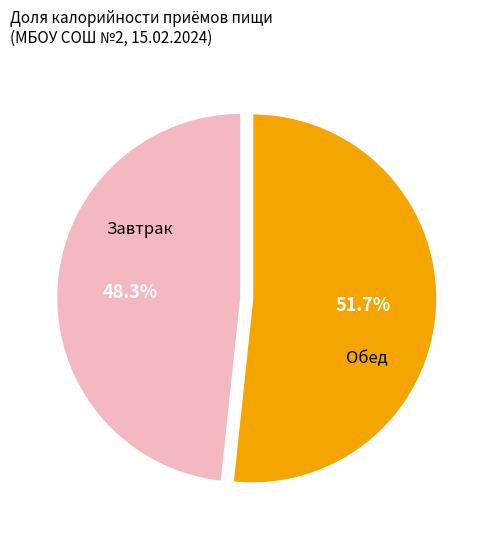

Is there a majority slice in this chart?

Yes